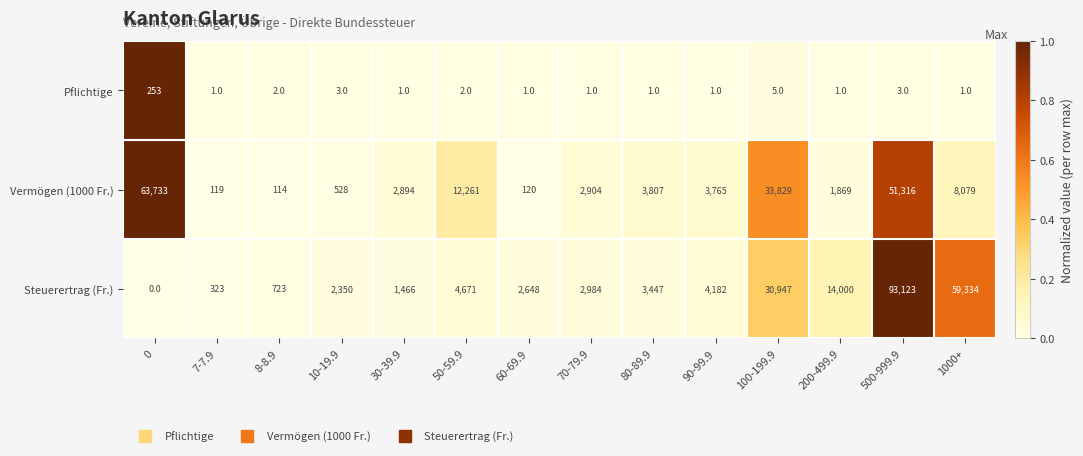

What is the total value across all series at 90-99.9?

7948